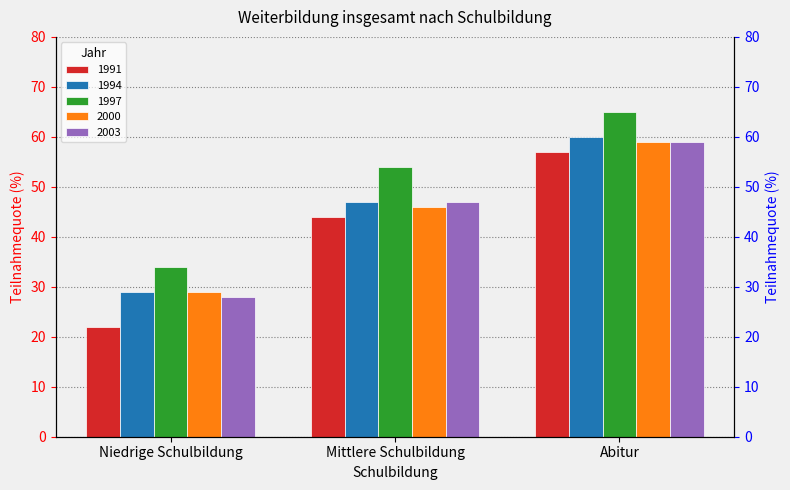

List the labels in order of 2000 value, smallest first.

Niedrige Schulbildung, Mittlere Schulbildung, Abitur